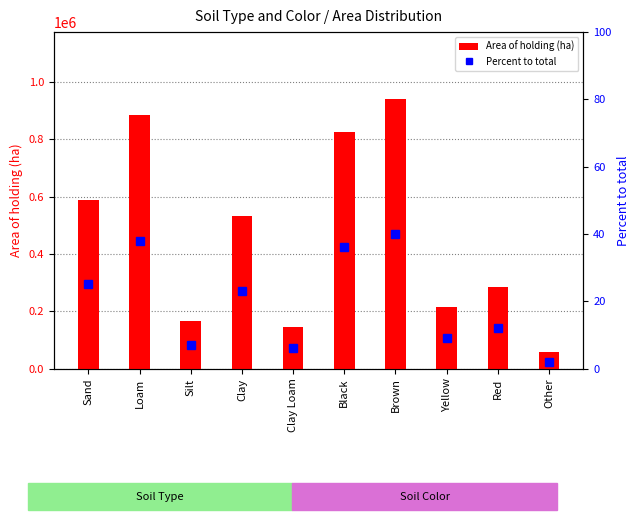

What is the label of the 6th bar from the left?

Black